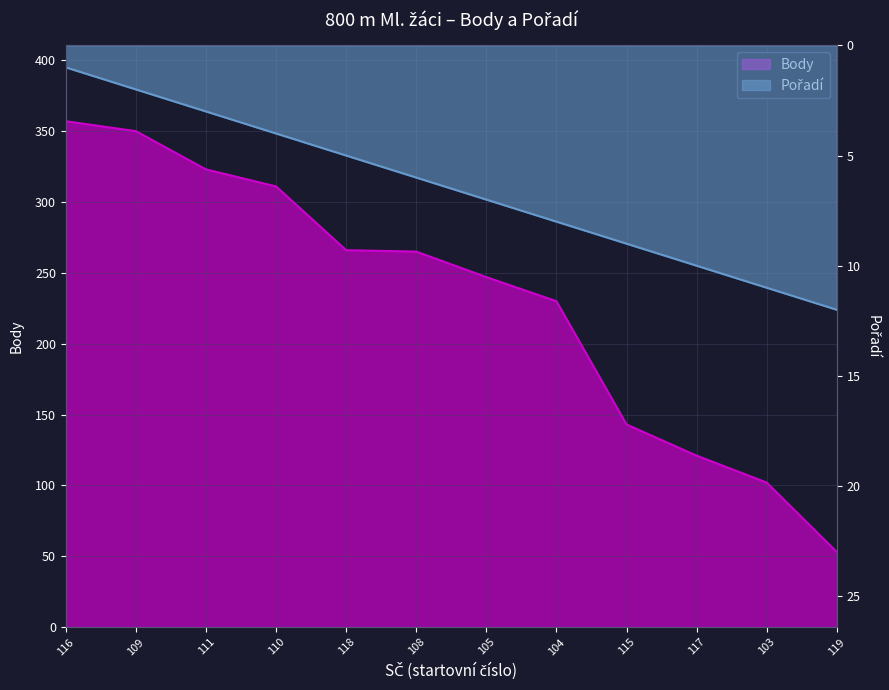

What is the difference between the second highest and minimum values in the Pořadí series?

10